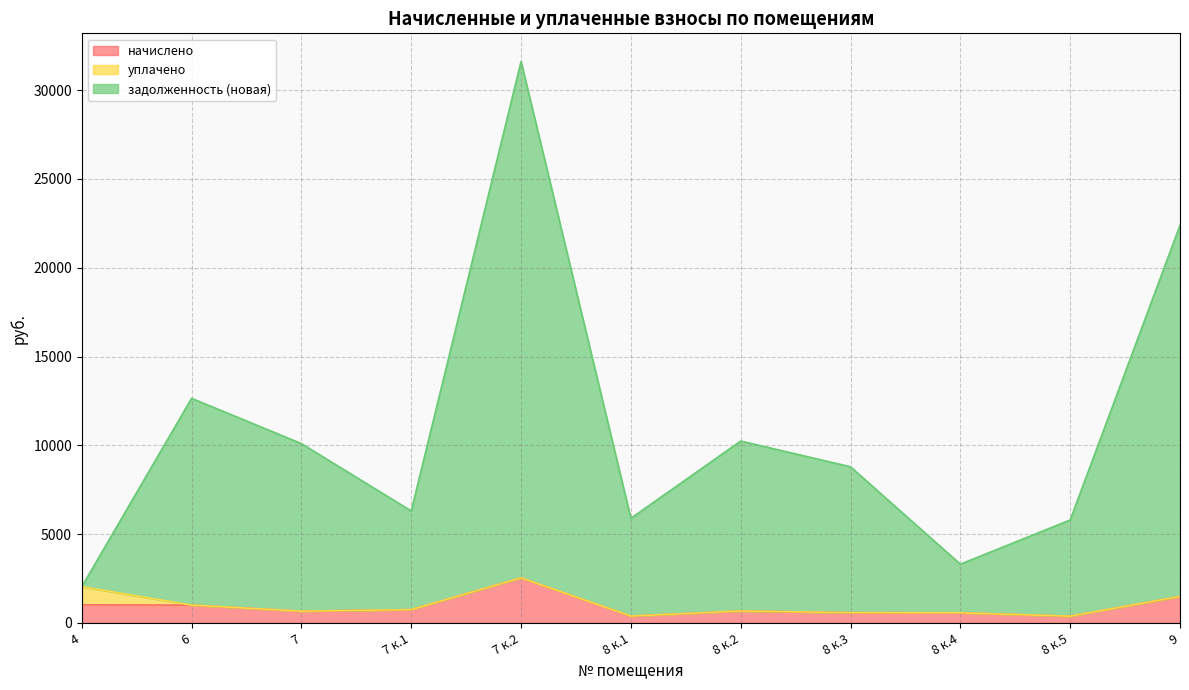

How many interior local peaks does the задолженность (новая) series have?

3